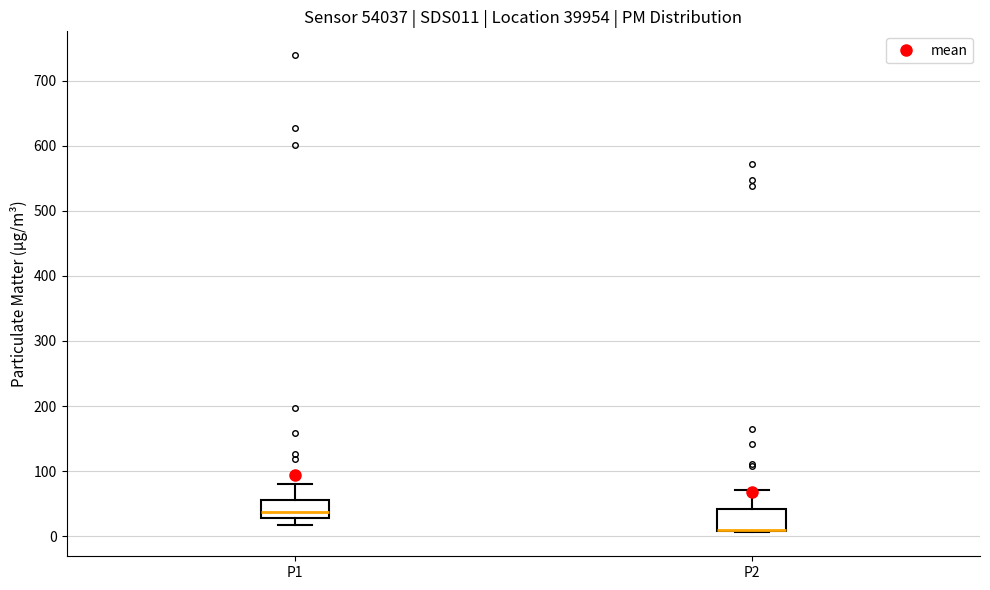

Reading left to right, transcribe this box plot: for each box, give where its median line is, the range the box spans, and where its two whiskers end, as read against the y-axis. The values are not printed on the chart, so give them approximately, as read against the axis.

P1: median 40, box 30 to 60, whiskers 20 to 80
P2: median 10 (drawn on the box's lower edge), box 10 to 40, whiskers 10 to 70